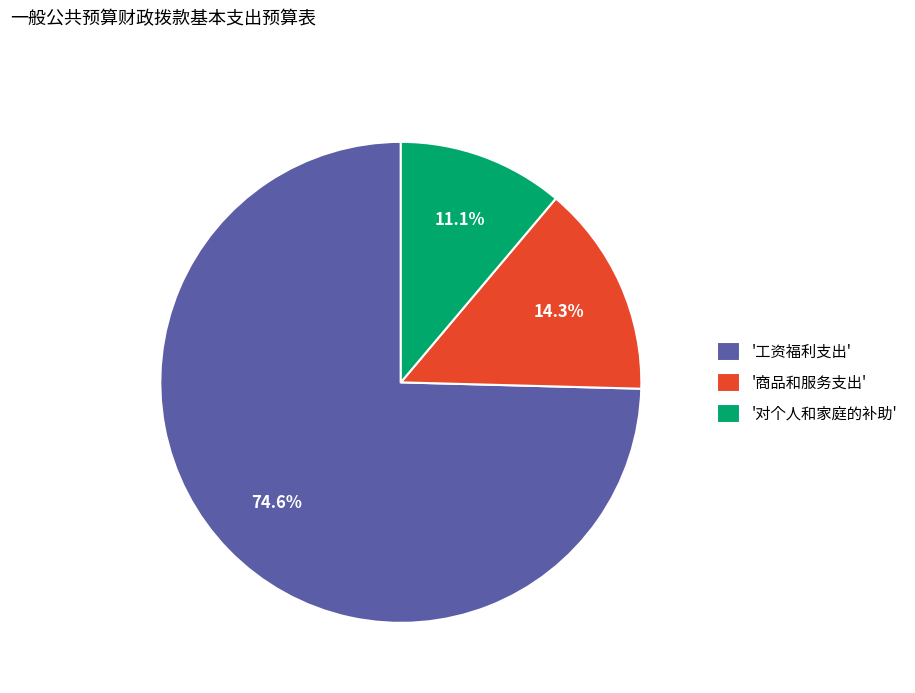

Combined, what portion of the pie is '商品和服务支出' and '对个人和家庭的补助'?

25.4%